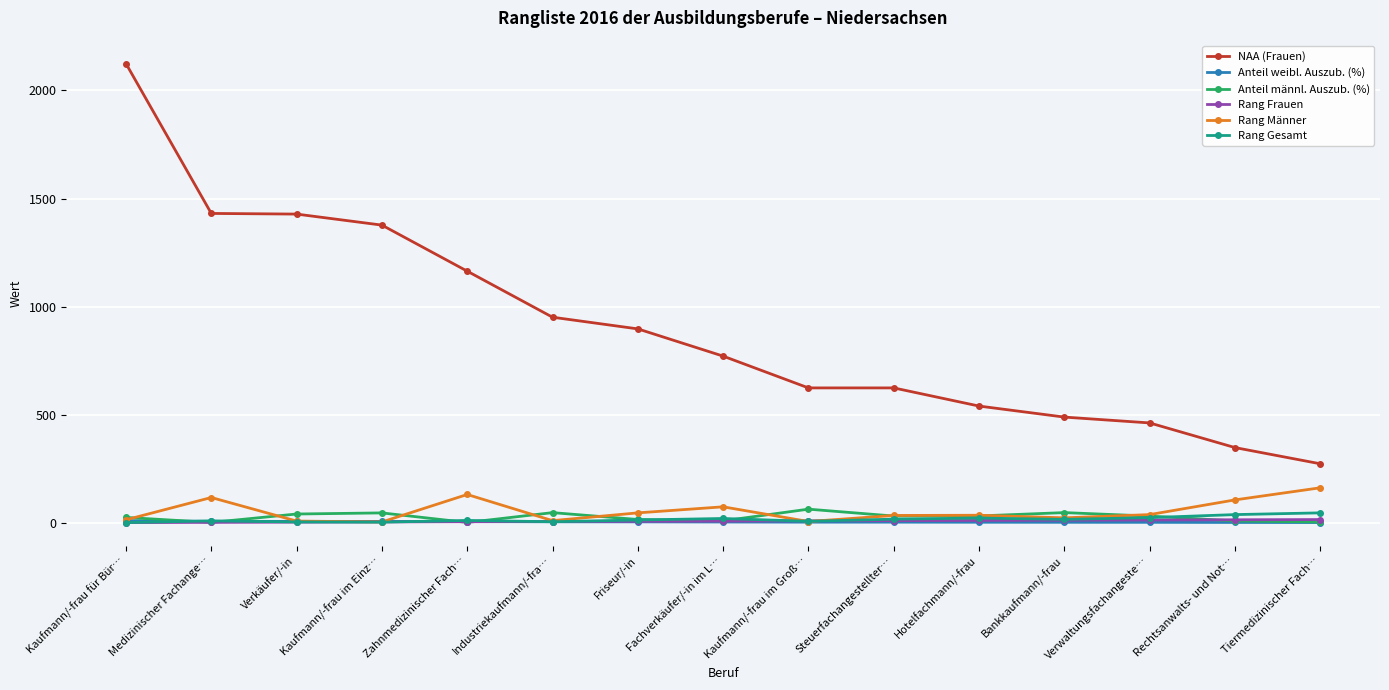

At which category is the sum across all series the highest?

Kaufmann/-frau für Bür…